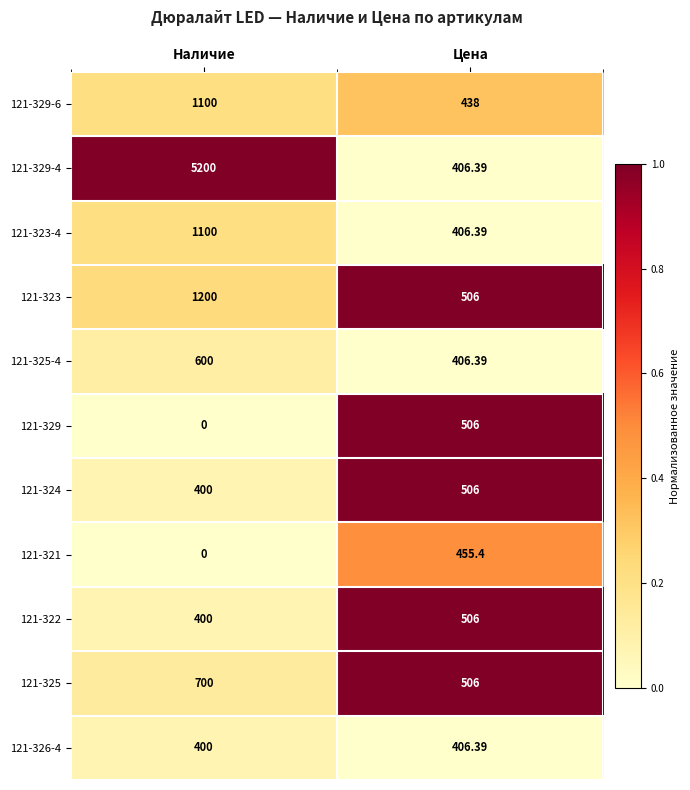

Between Наличие and Цена, which series saw the biggest shift?

121-329-4